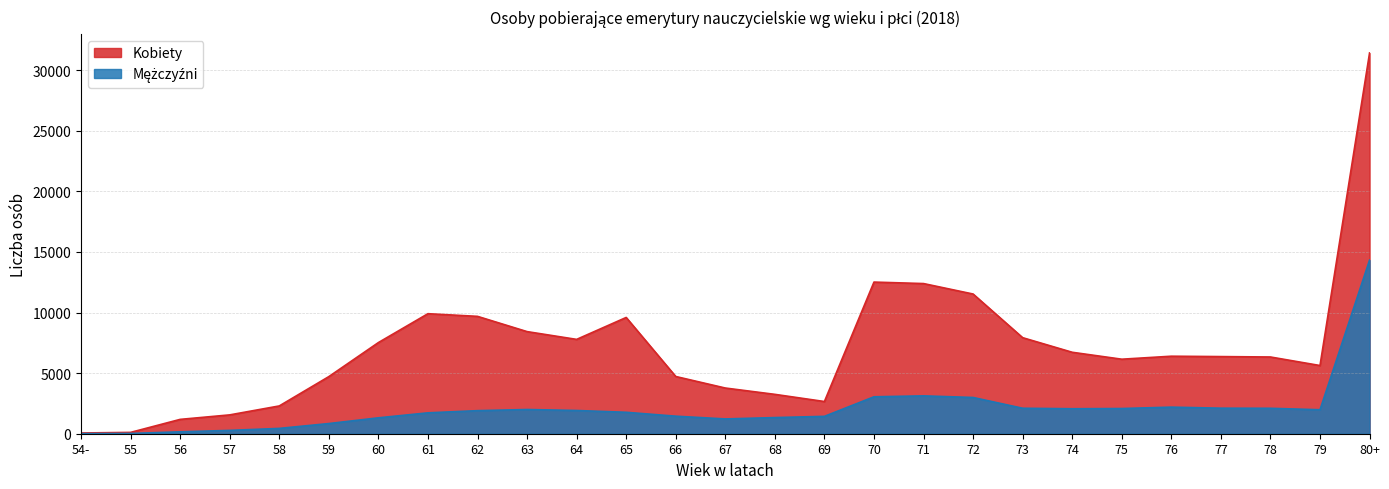

At which label is Mężczyźni closest to 7166?

71